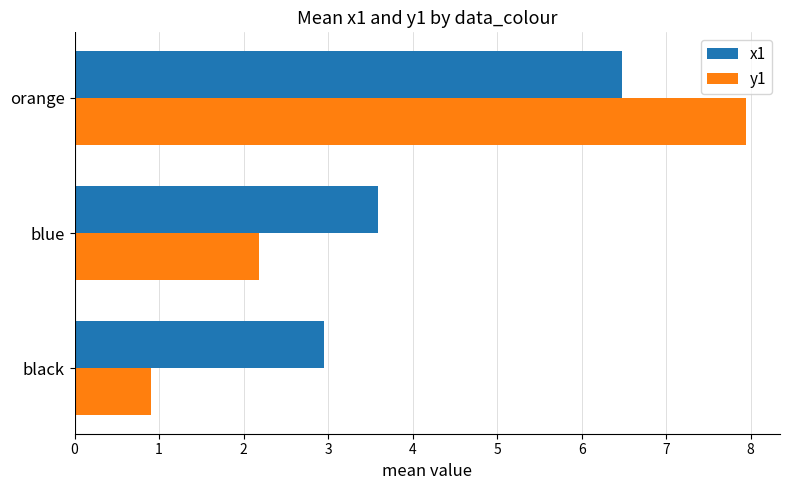

True or false: x1 has a value of 3.6 at blue.

True